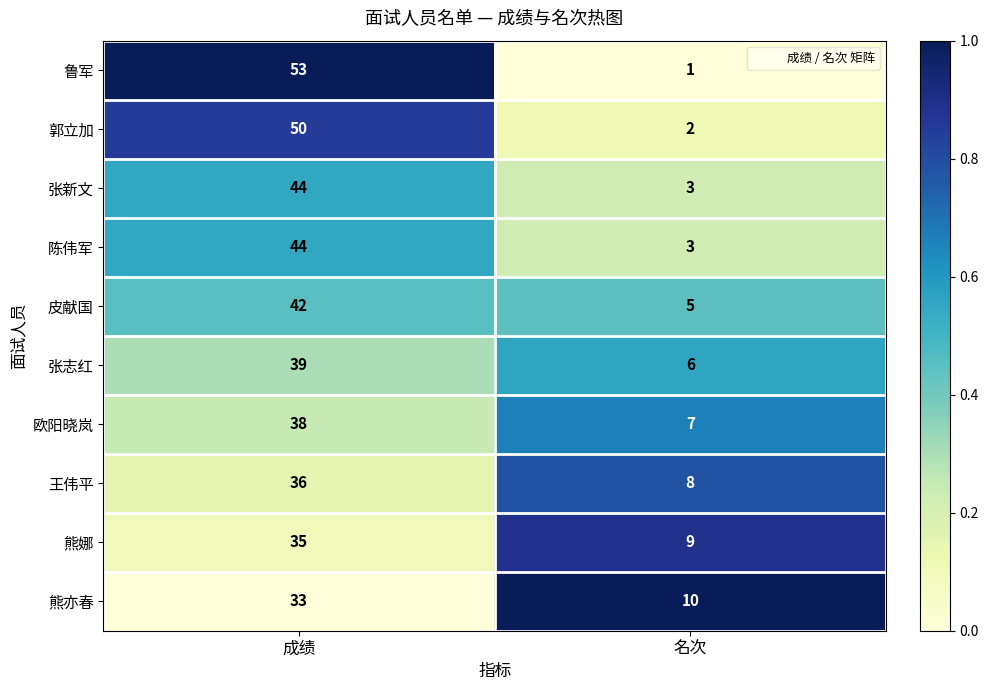

At which category does the chart reach its peak across all series?

成绩